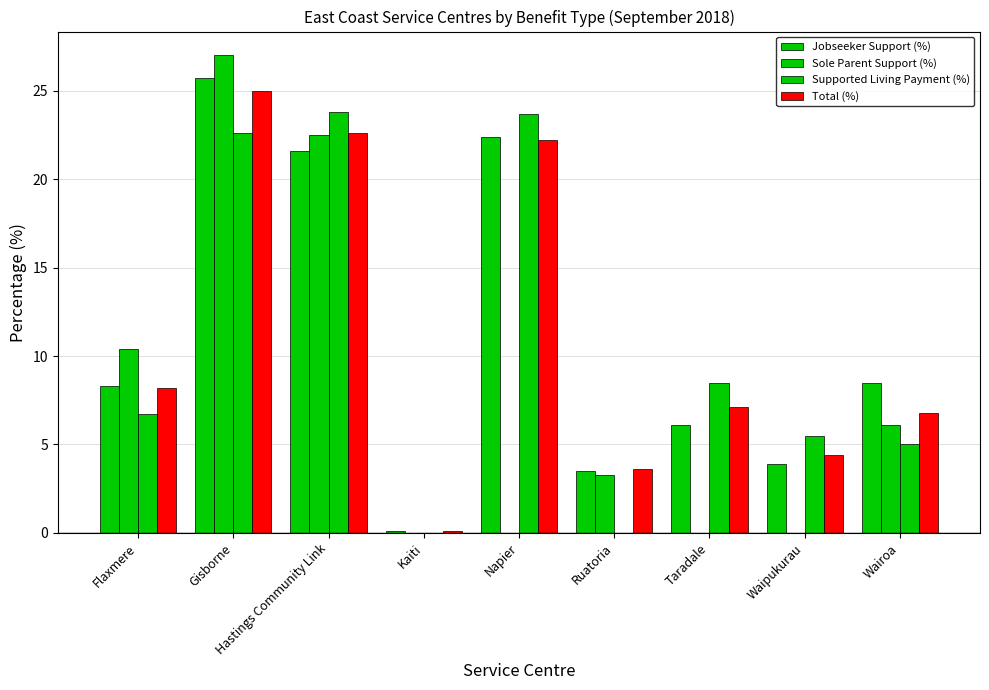

What is the label of the 3rd bar from the right?

Taradale